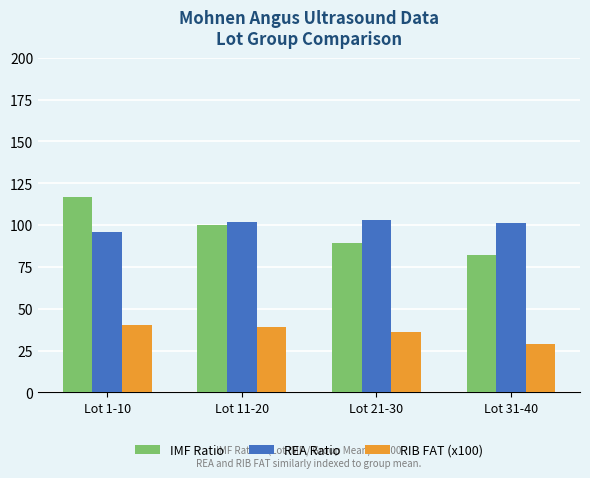

What is the difference between the REA Ratio values at Lot 31-40 and Lot 1-10?

5